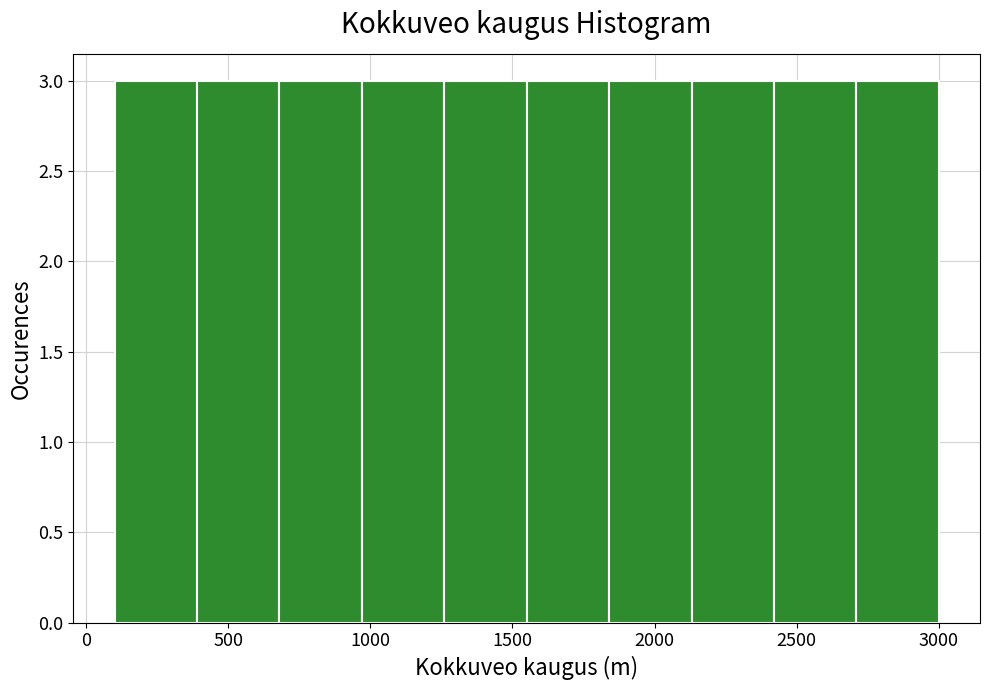

What is the height of the bar covering 970 to 1260 on the x-axis? Neither the bar edges nor the heights are printed on the chart, so give them approximately, as read against the axes.

3